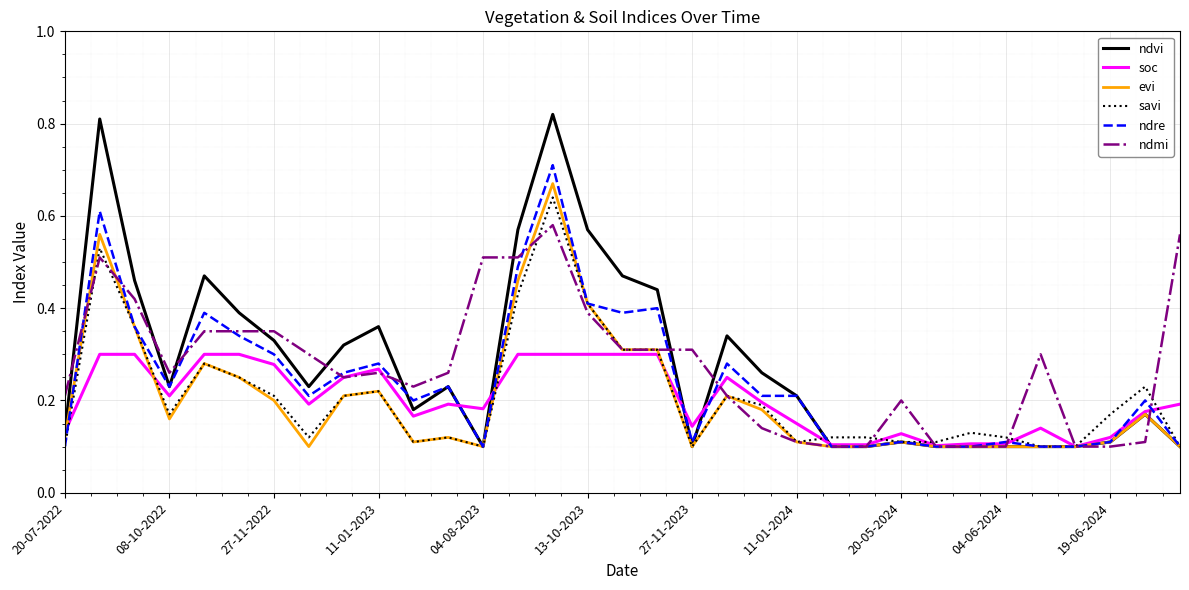

How many categories are shown in the chart?

33